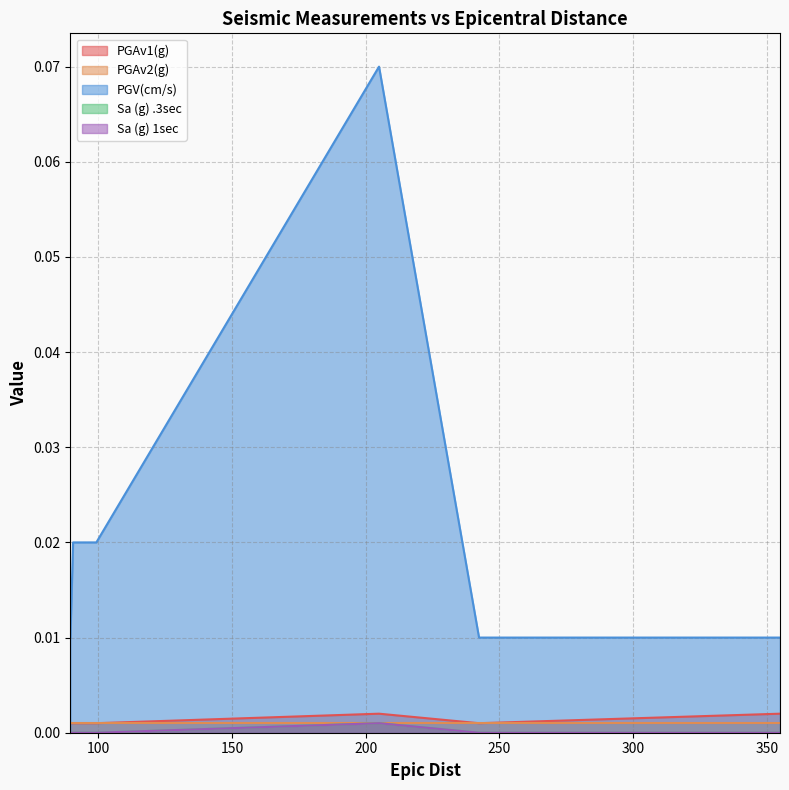

Between 205.0 and 242.4, which series saw the biggest shift?

PGV(cm/s)